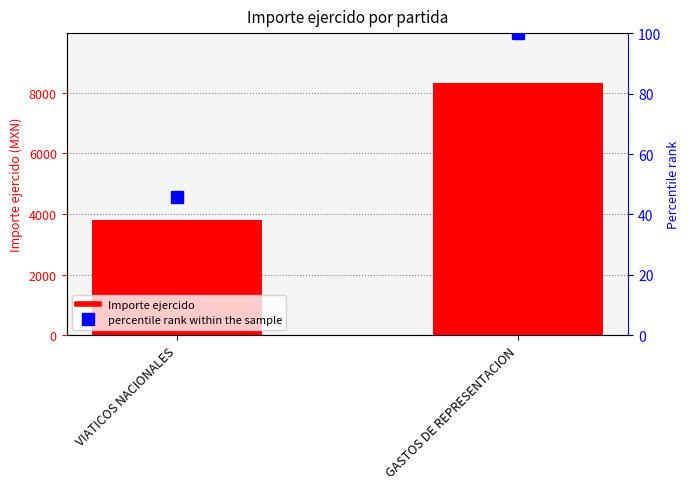

Reading left to right, extract all data points from this chart.

Importe ejercido: VIATICOS NACIONALES=3796.9	GASTOS DE REPRESENTACION=8306.0
percentile rank within the sample: VIATICOS NACIONALES=45.7	GASTOS DE REPRESENTACION=100.0